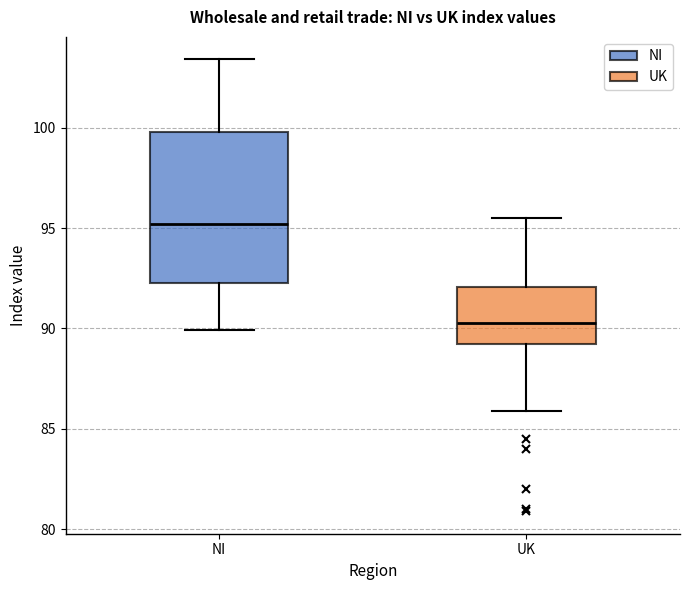

Where does the median line of the box for NI sit on the y-axis? The values are not printed on the chart, so give them approximately, as read against the axis.

95.0